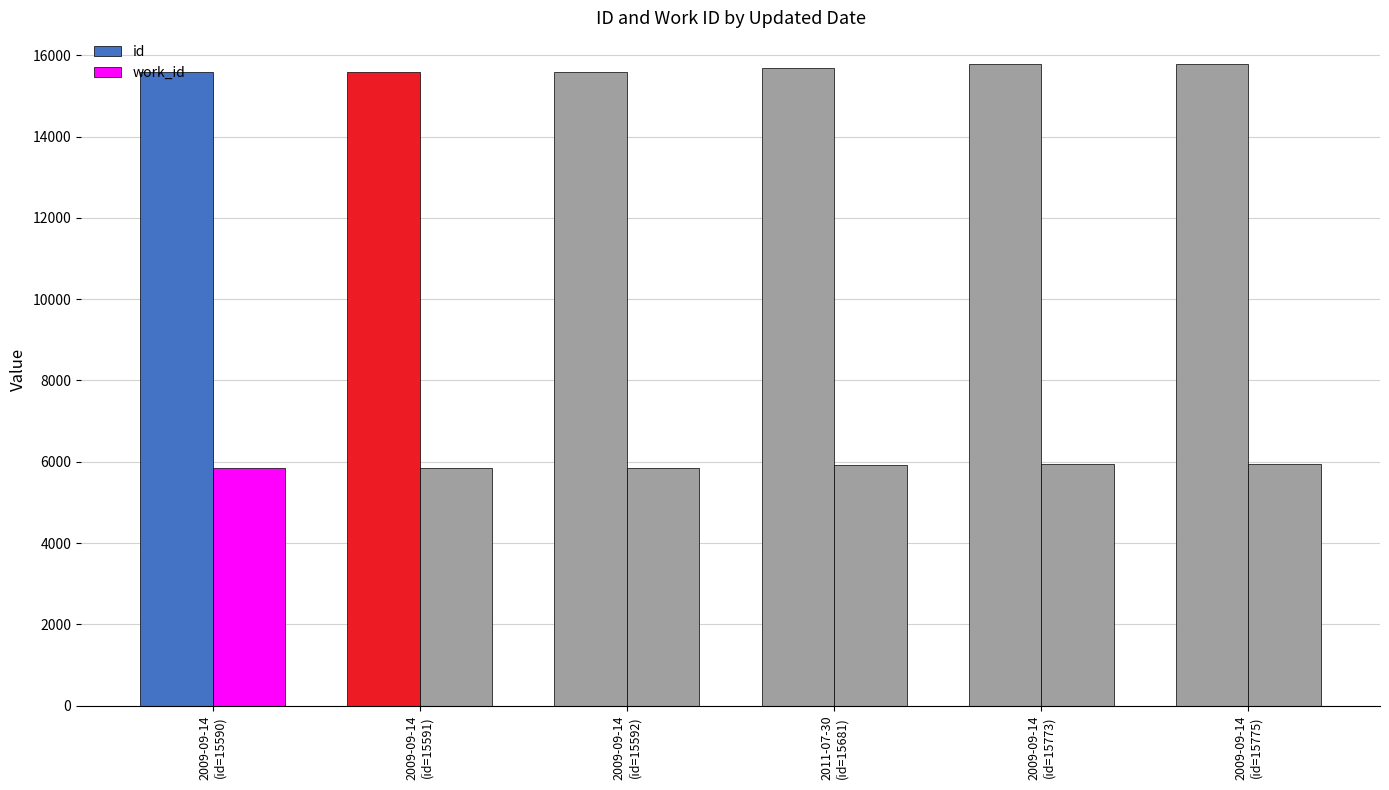

What is the sum of the work_id values at 2009-09-14
(id=15592) and 2009-09-14
(id=15775)?

11797